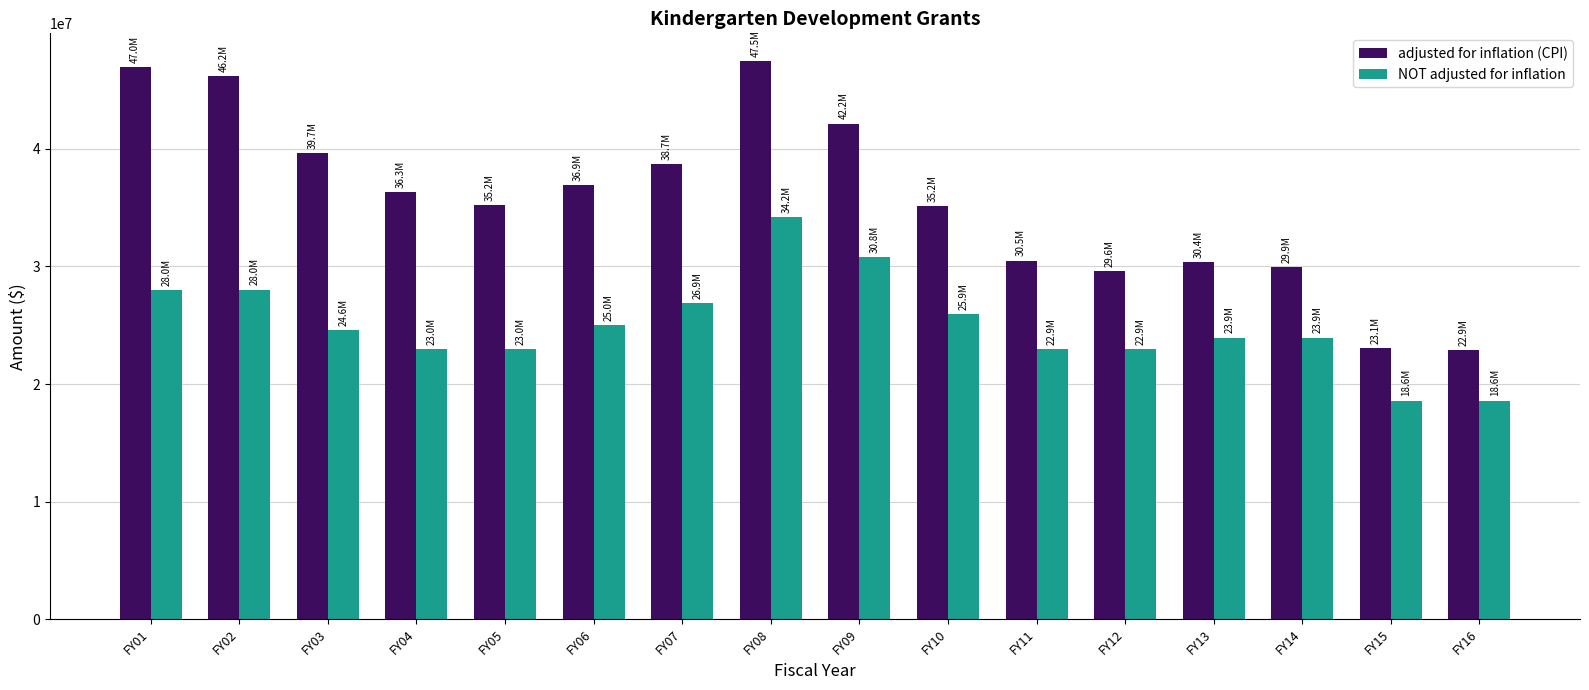

The value of adjusted for inflation (CPI) at FY12 is 29627416. True or false?

True